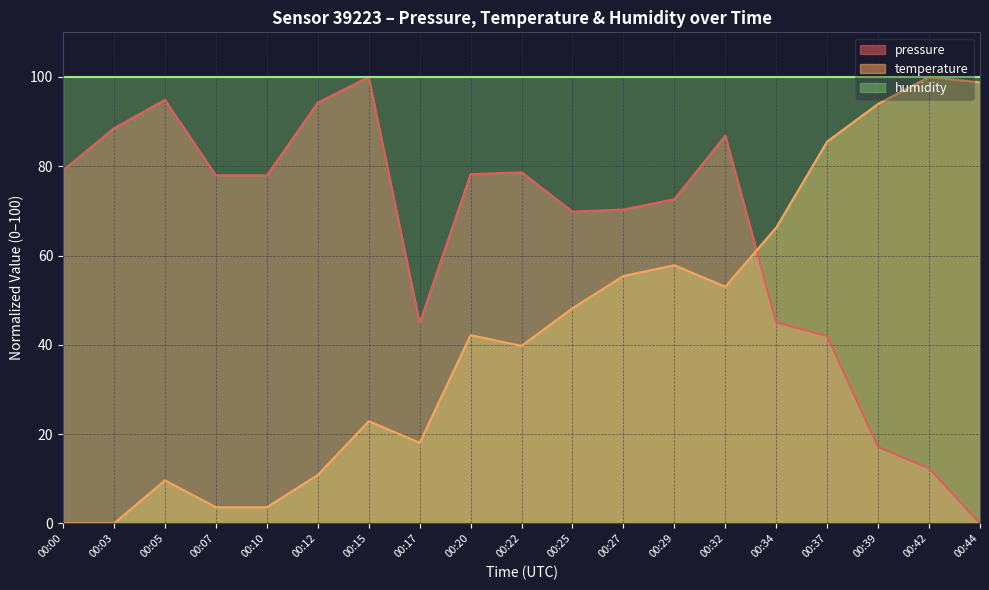

Which label corresponds to the largest value in the chart?

00:15